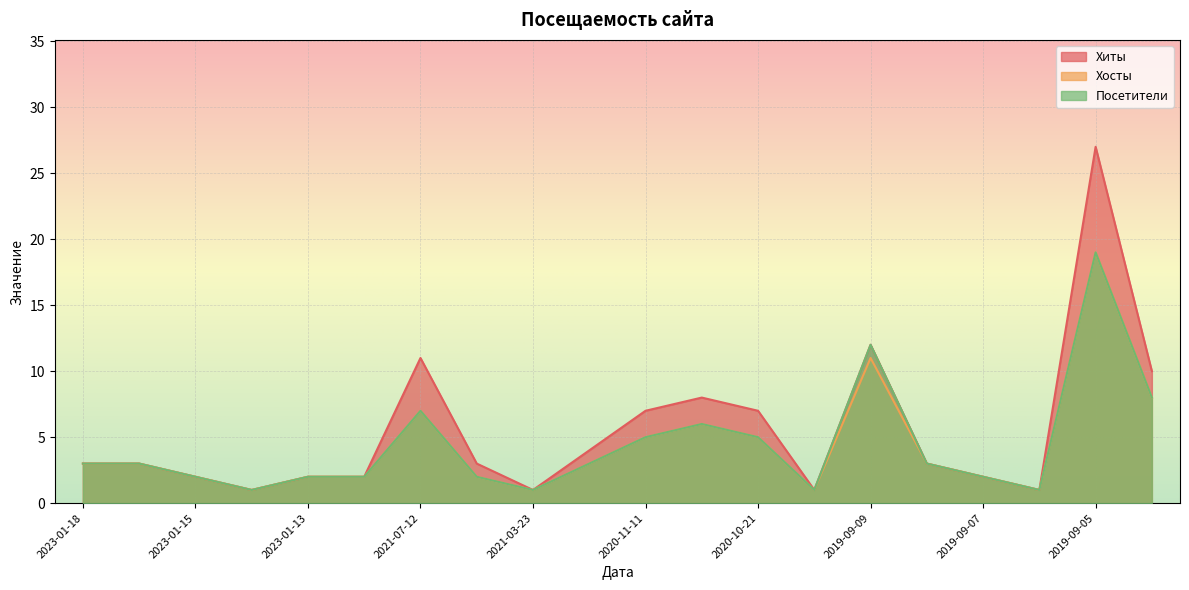

At which category is the sum across all series the highest?

2019-09-05